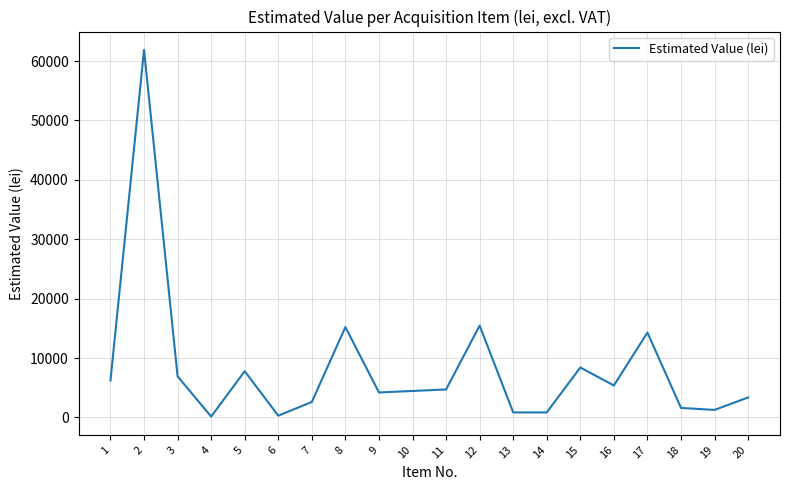

Is it true that the value at 12 is 15461?

True